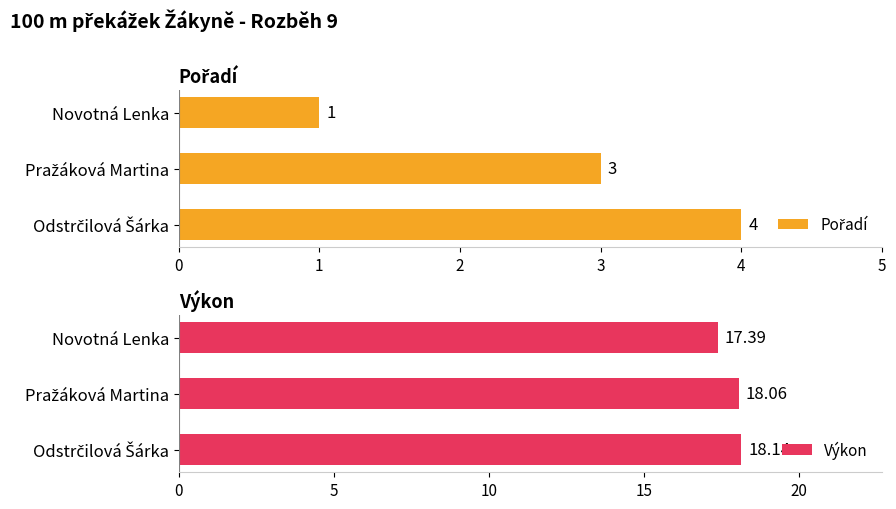

How many distinct data groups are displayed?

2